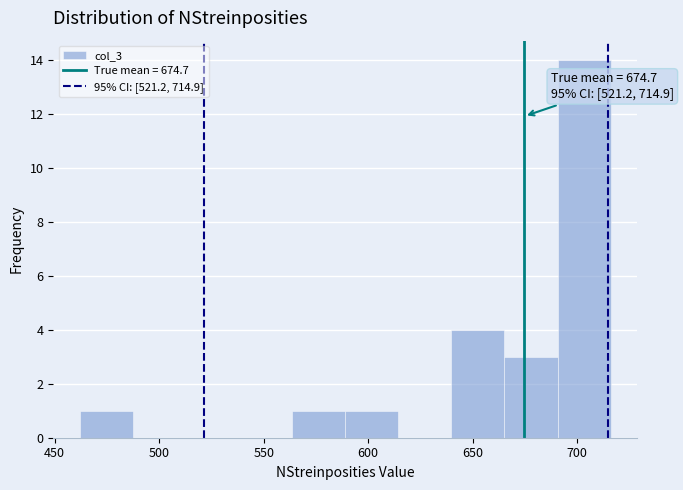

Over which range of the x-axis is the bar tallest?

690 to 715